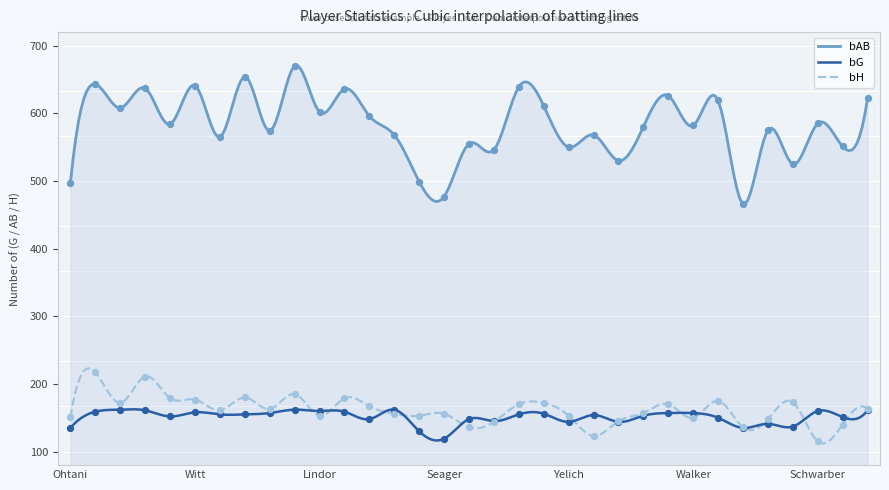

What are all the series names shown in the legend?

bG, bAB, bH